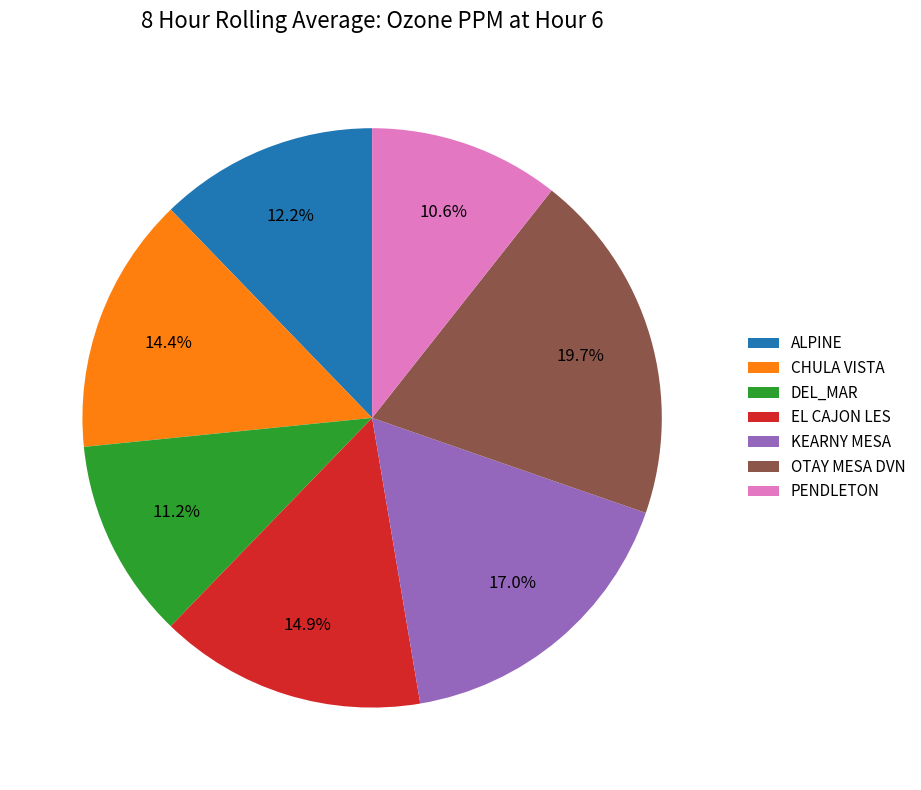

How many segments does this pie chart have?

7